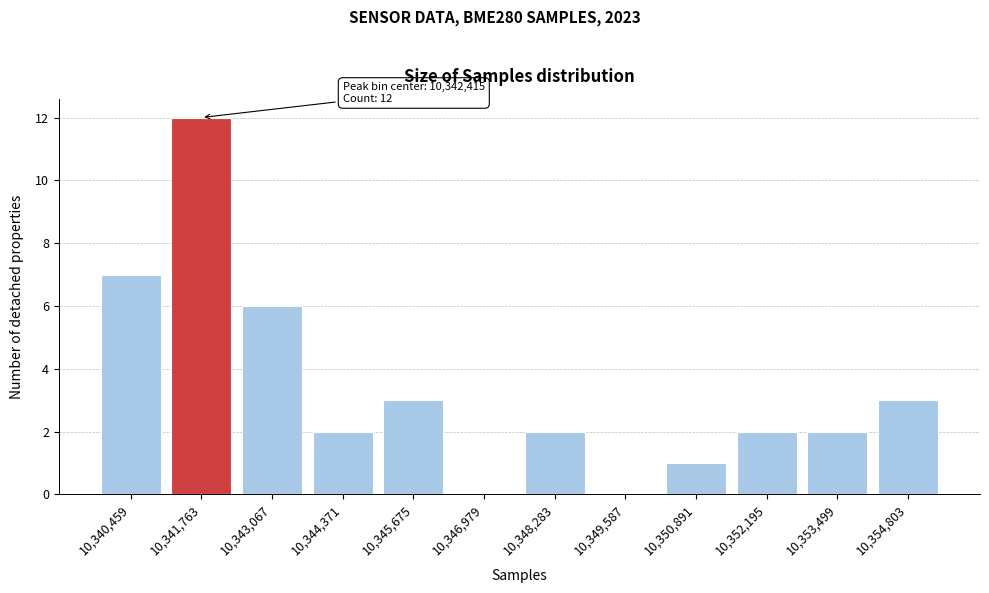

Reading left to right, extract all data points from this chart.

10,340,459=7	10,341,763=12	10,343,067=6	10,344,371=2	10,345,675=3	10,346,979=0	10,348,283=2	10,349,587=0	10,350,891=1	10,352,195=2	10,353,499=2	10,354,803=3